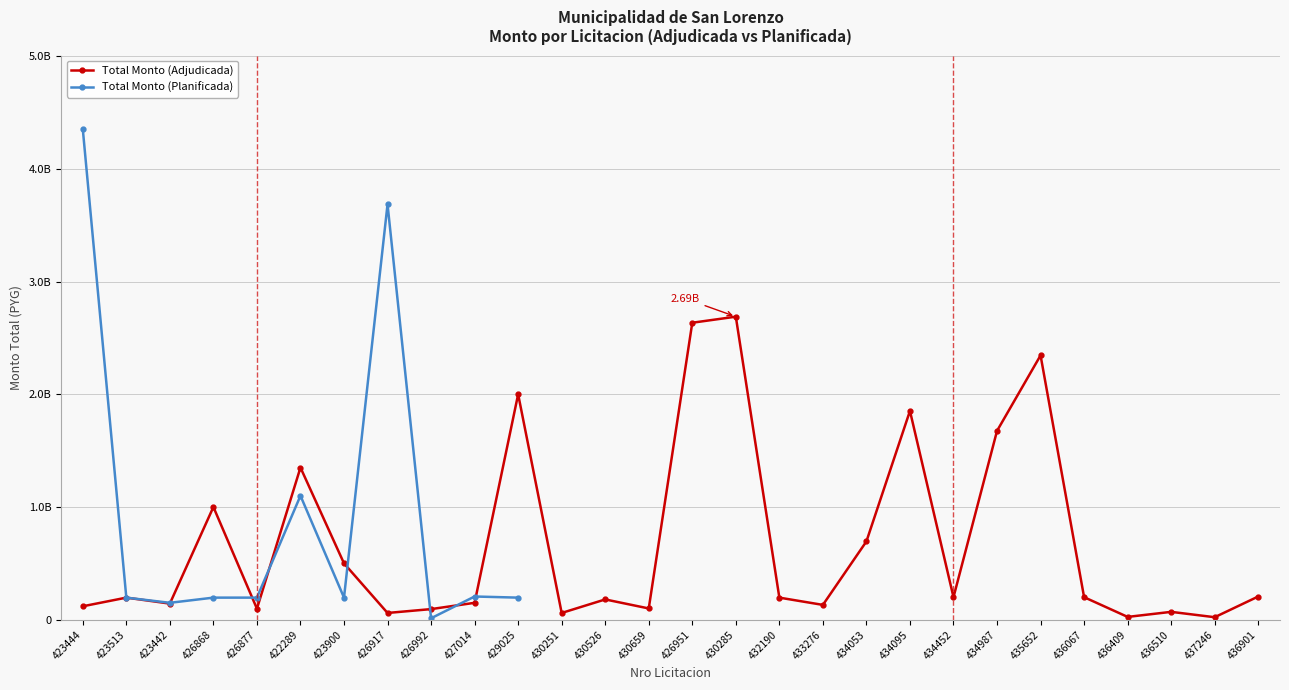

Which series has the widest spread of values?

Total Monto (Planificada)